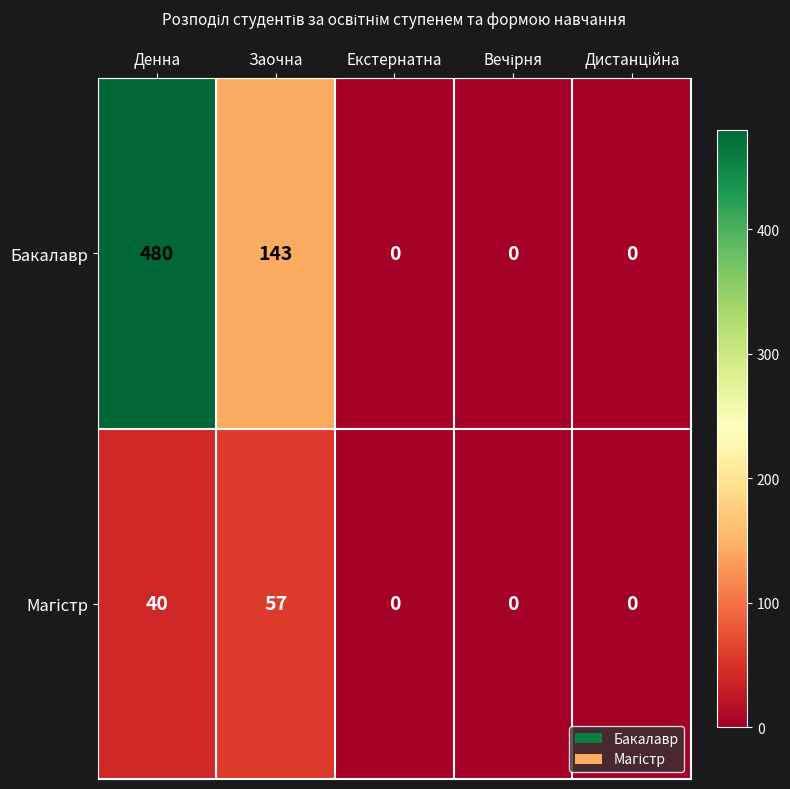

What is the difference between the highest and lowest values at Заочна?

86